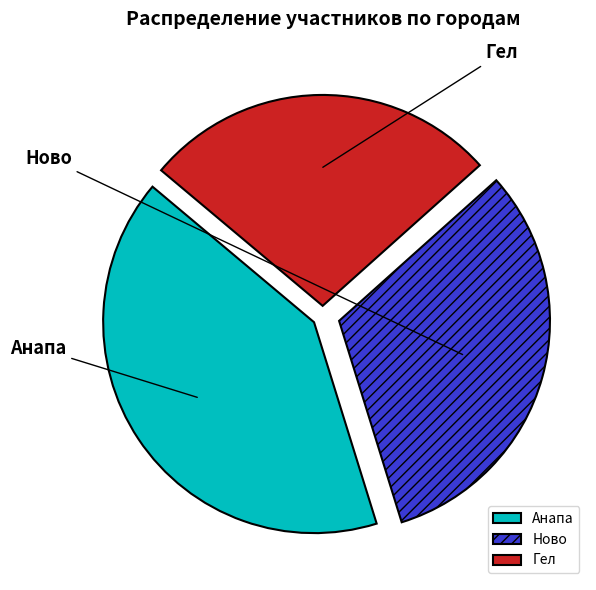

Count the number of slices in the pie.

3